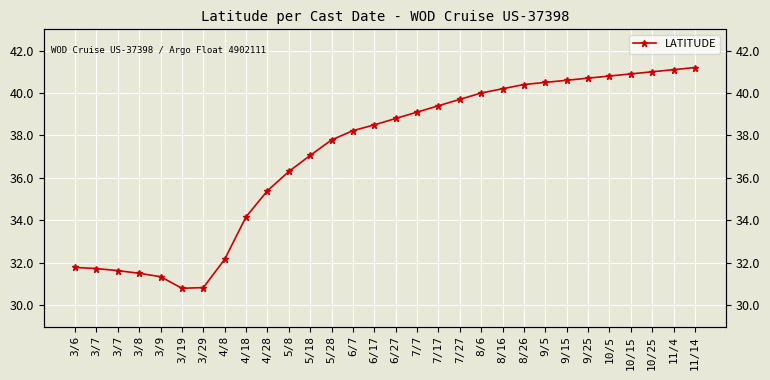

Rank the categories by value from highest to lowest.

11/14, 11/4, 10/25, 10/15, 10/5, 9/25, 9/15, 9/5, 8/26, 8/16, 8/6, 7/27, 7/17, 7/7, 6/27, 6/17, 6/7, 5/28, 5/18, 5/8, 4/28, 4/18, 4/8, 3/6, 3/7, 3/7, 3/8, 3/9, 3/29, 3/19